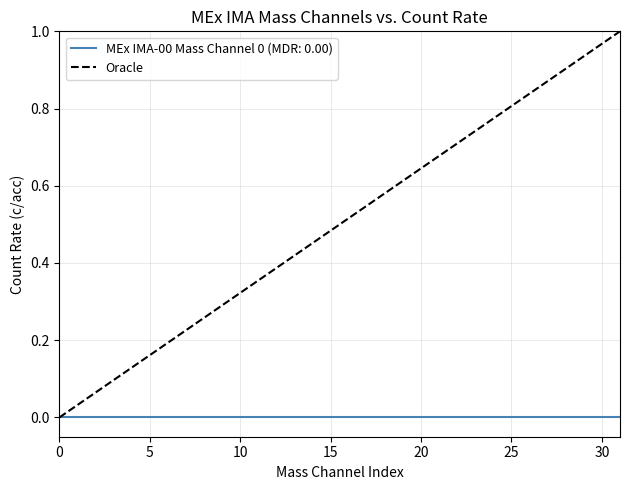

Which series has the largest total across all categories?

Oracle